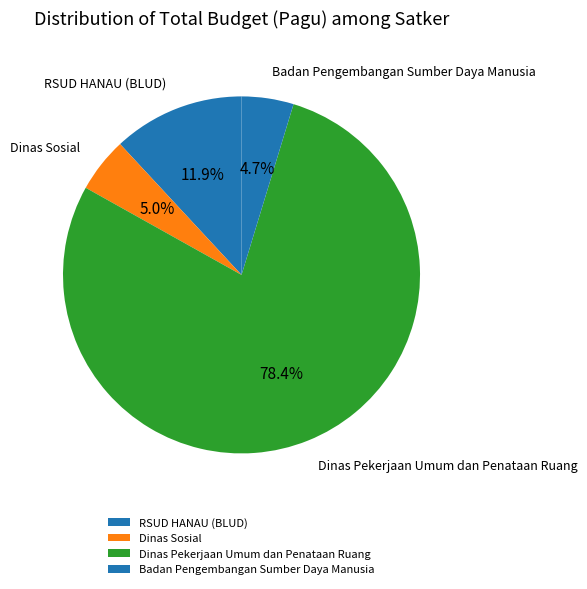

Is the sum of Dinas Pekerjaan Umum dan Penataan Ruang and Dinas Sosial greater than half?

Yes